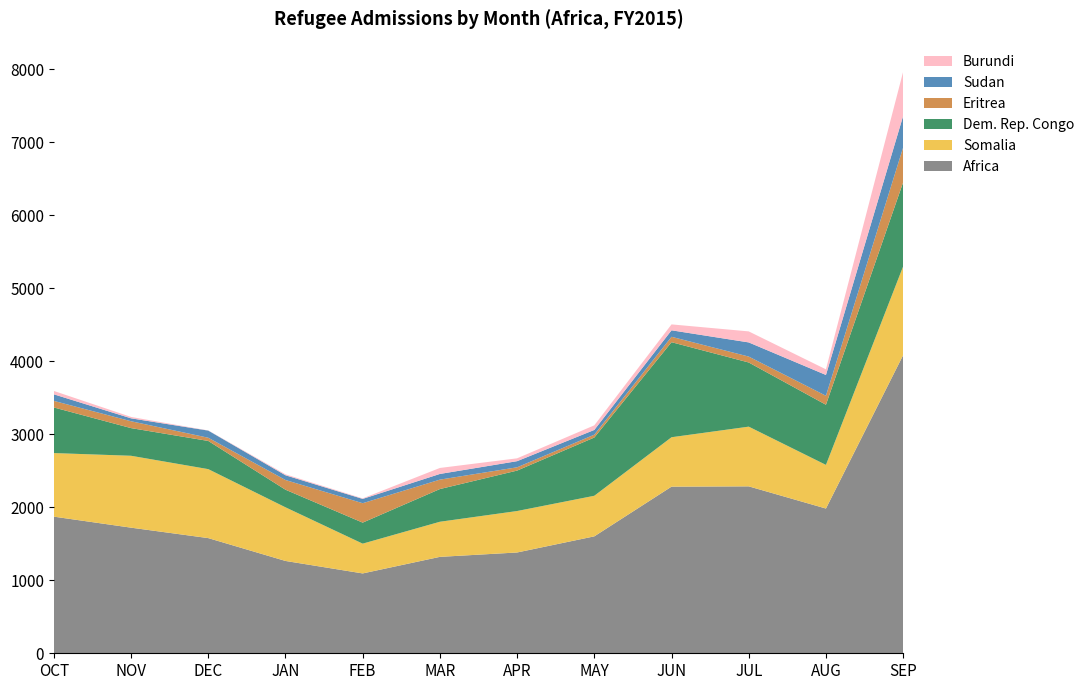

Reading left to right, extract all data points from this chart.

Africa: 1872	1721	1578	1265	1094	1321	1381	1602	2283	2287	1983	4085
Somalia: 871	985	945	735	408	481	568	556	677	818	598	1216
Dem. Rep. Congo: 625	379	386	241	288	448	554	798	1302	879	824	1152
Eritrea: 90	94	44	133	266	129	45	39	74	81	123	478
Sudan: 90	40	98	65	59	78	84	65	89	194	285	431
Burundi: 46	19	2	13	7	82	39	63	81	151	77	606